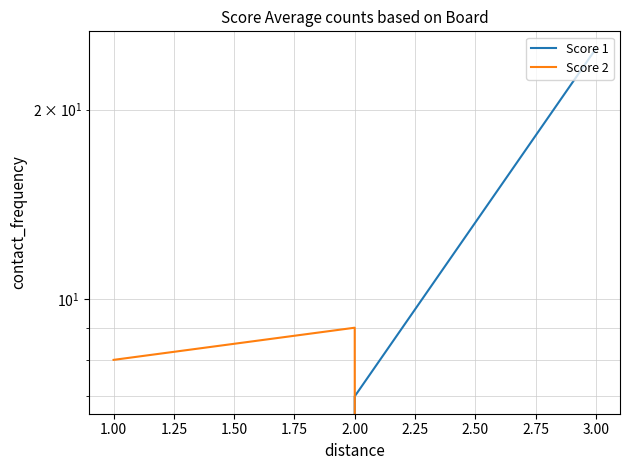

How many values in Score 2 are above zero?

2